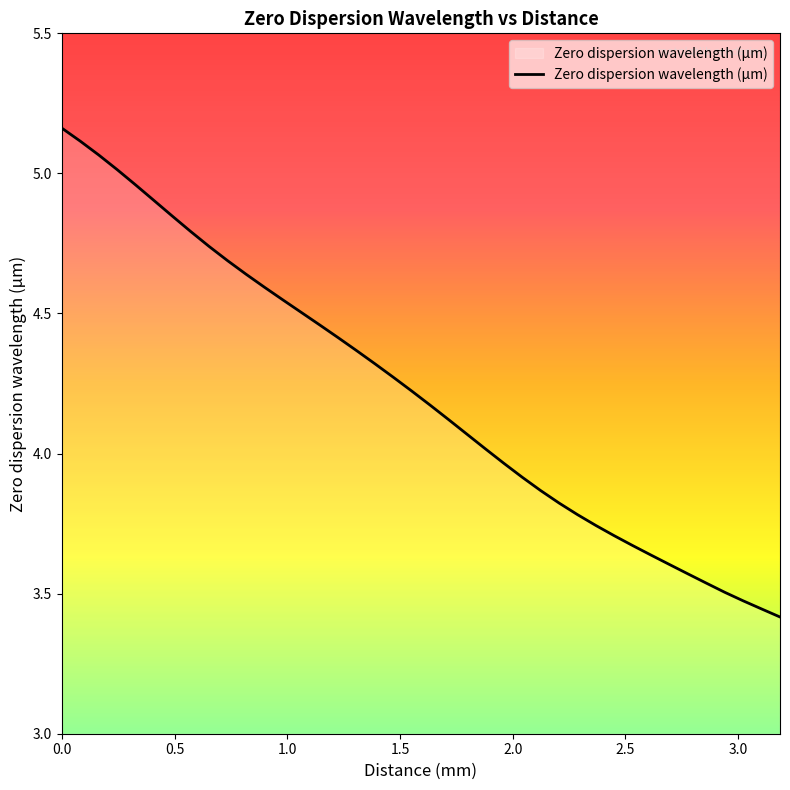

What is the difference between the maximum and minimum values?

1.7